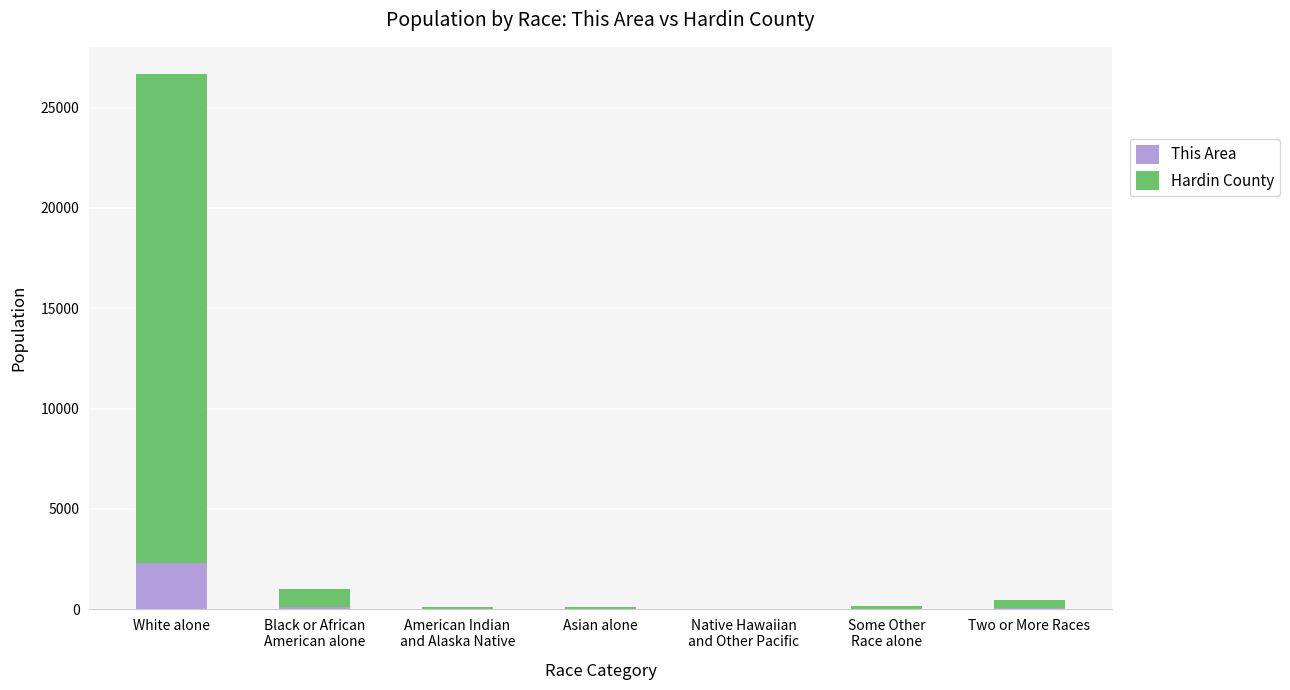

What is the maximum value for This Area?

2313